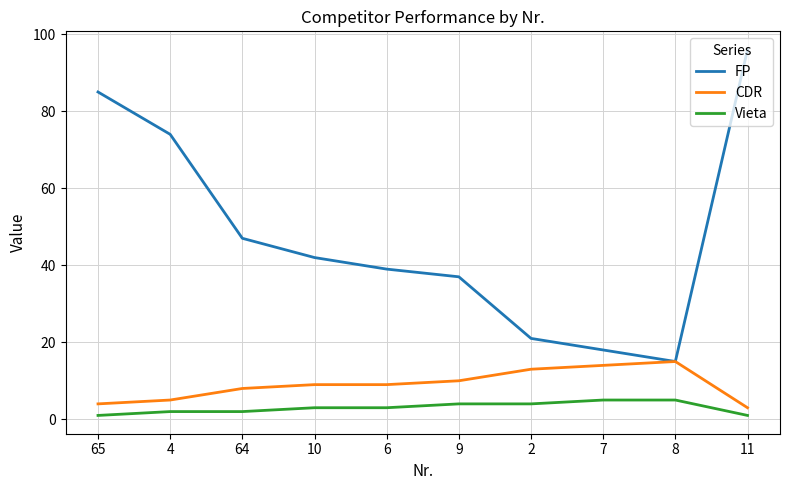

Does the chart have visible grid lines?

Yes